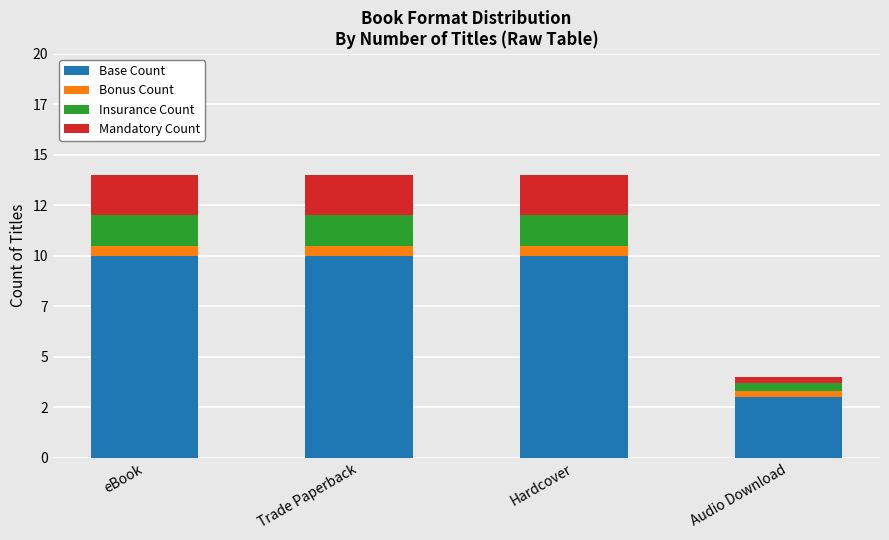

What are all the series names shown in the legend?

Base Count, Bonus Count, Insurance Count, Mandatory Count